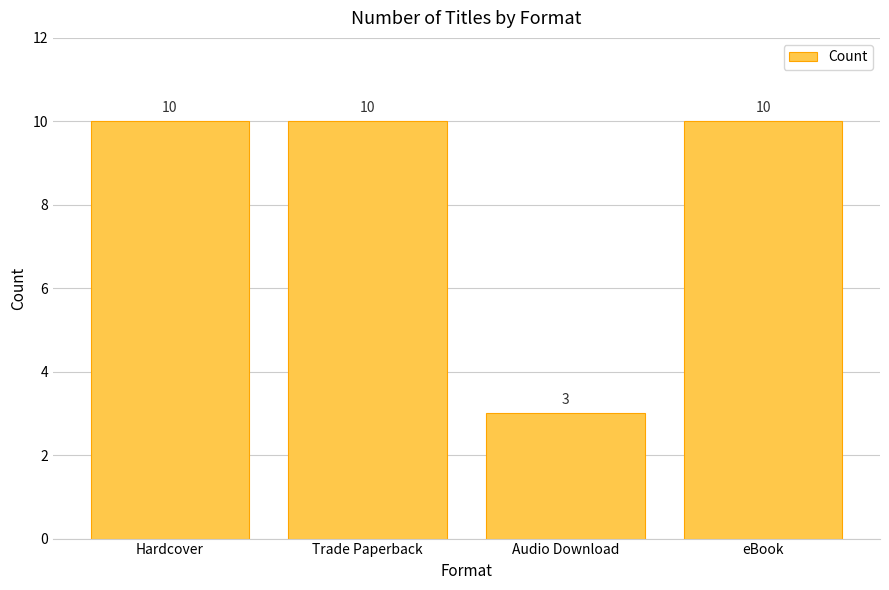

What is the label of the 3rd bar from the left?

Audio Download